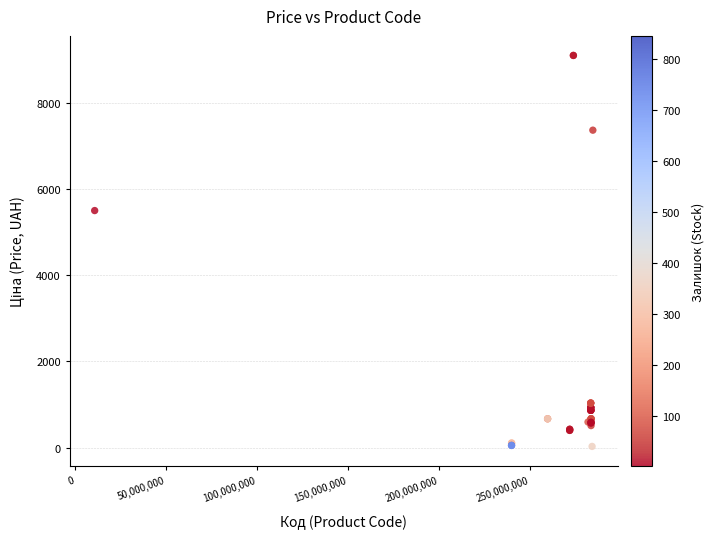

What Y value in the scatter plot is closest to 4562?

5497.3